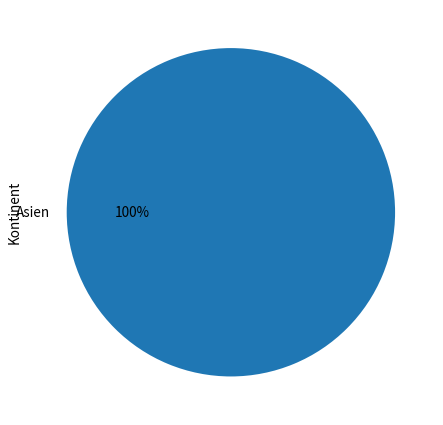

Count the number of slices in the pie.

1